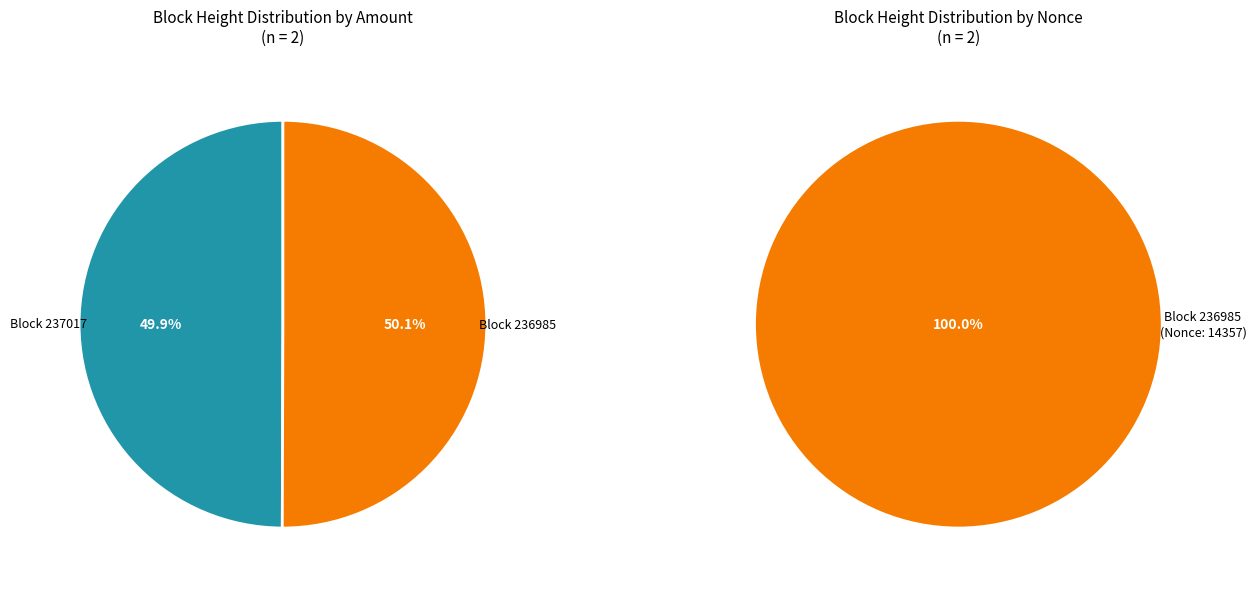

How many slices are in this pie chart?

2